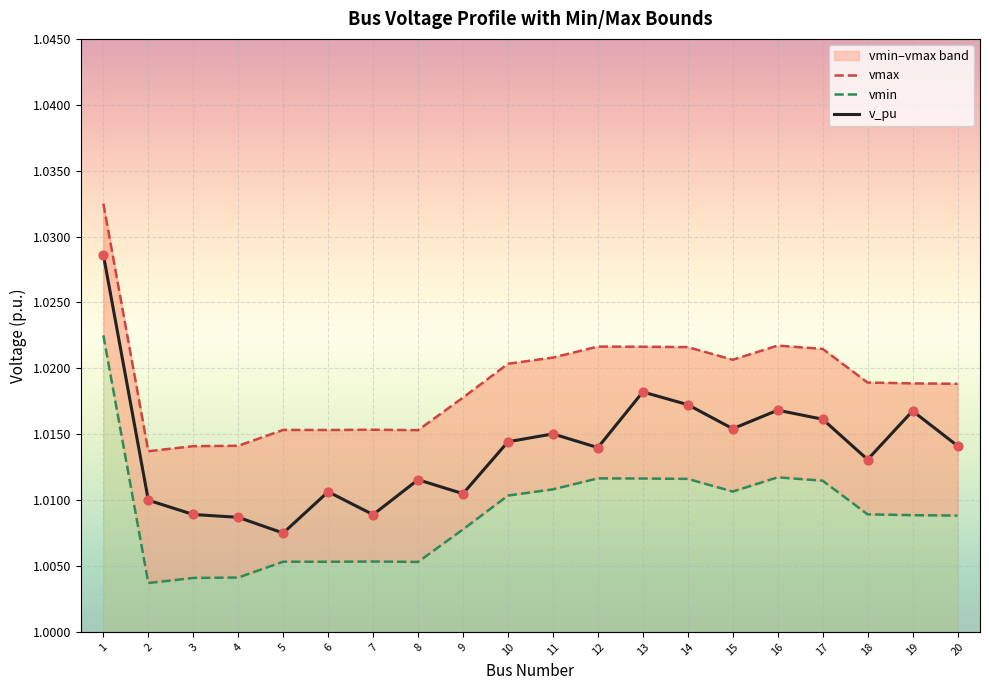

Which series contains the lowest Y value?

vmin